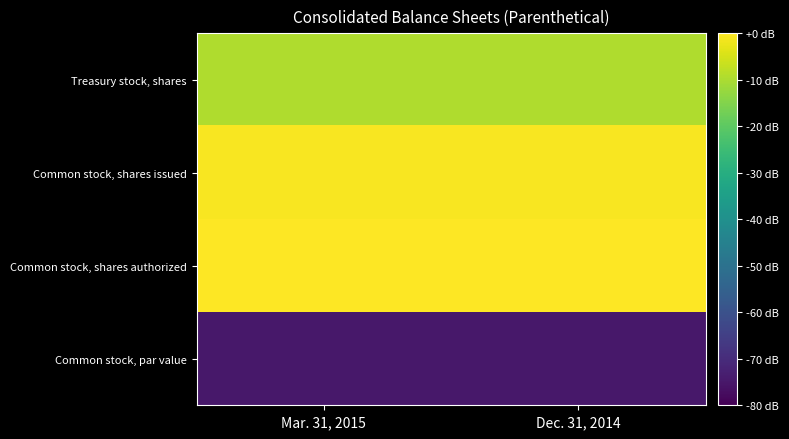

At which category does the chart reach its minimum across all series?

Mar. 31, 2015